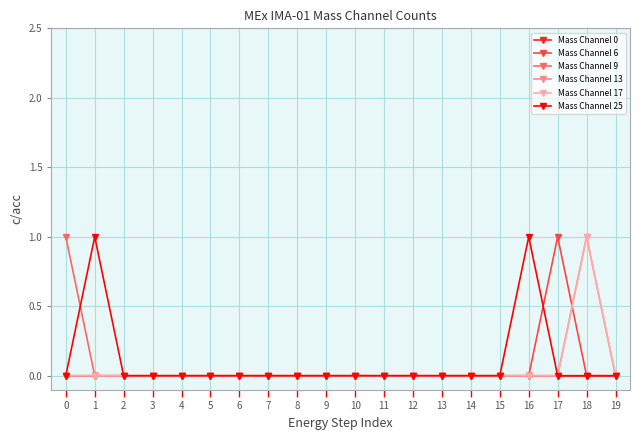

Does the chart have visible grid lines?

Yes